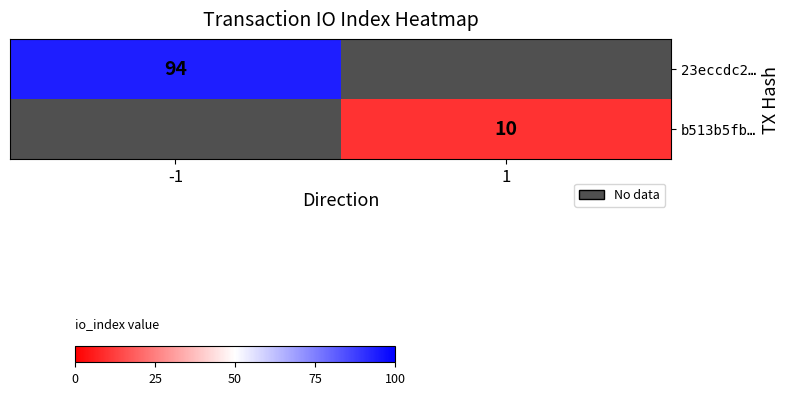

Is the value of 23eccdc2… at -1 greater than the value of b513b5fb… at 1?

Yes